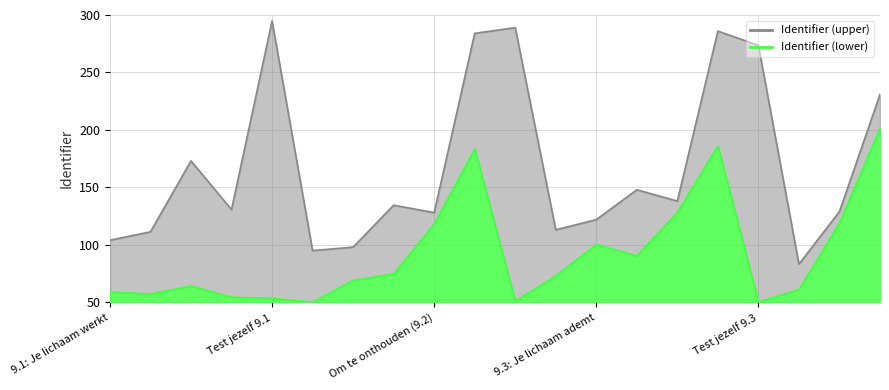

What is the average value?

168.3